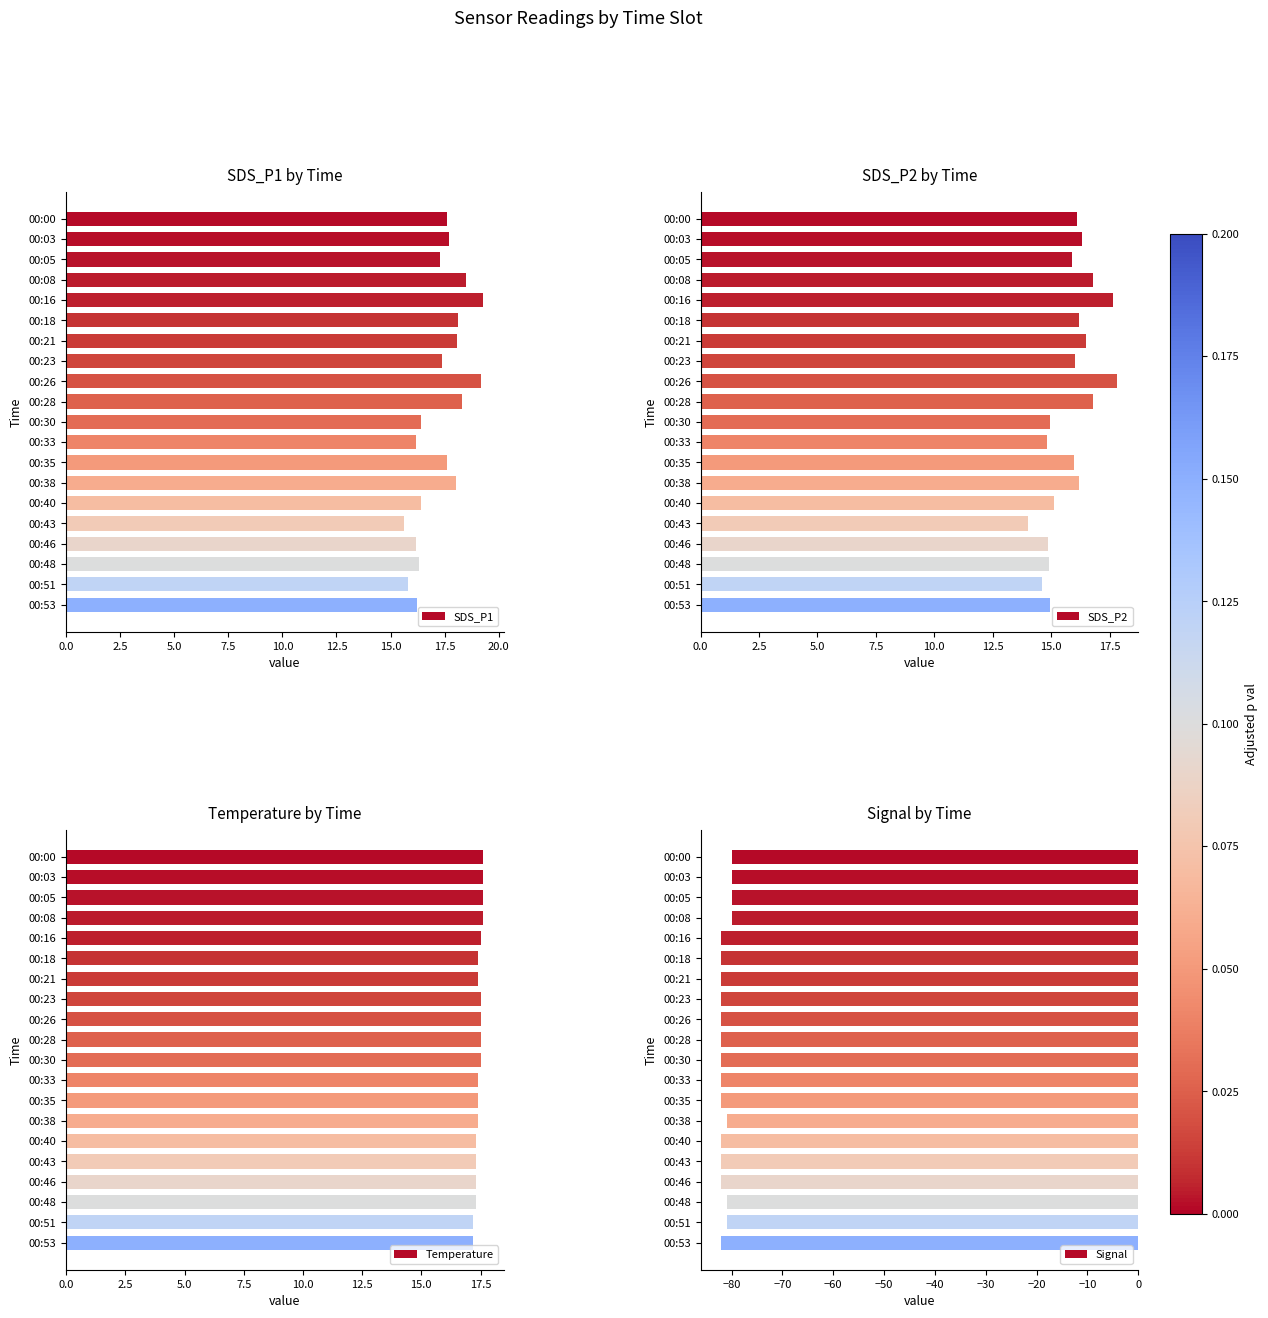

The SDS_P1 series shows 12.5 at 00:16. True or false?

False